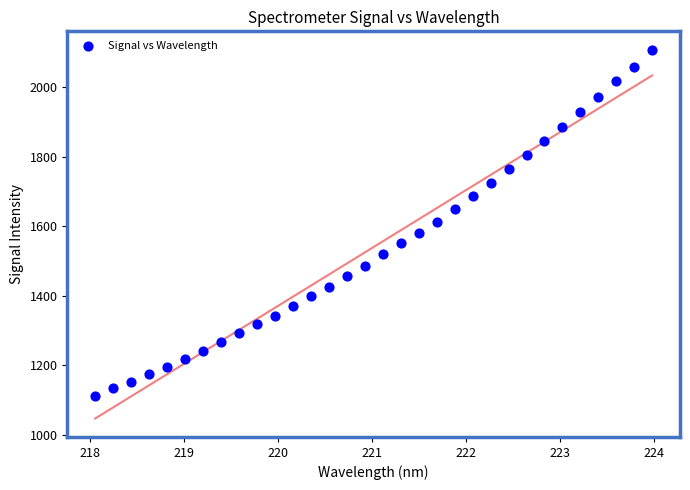

What is the range of X values (max minus min)?

5.9